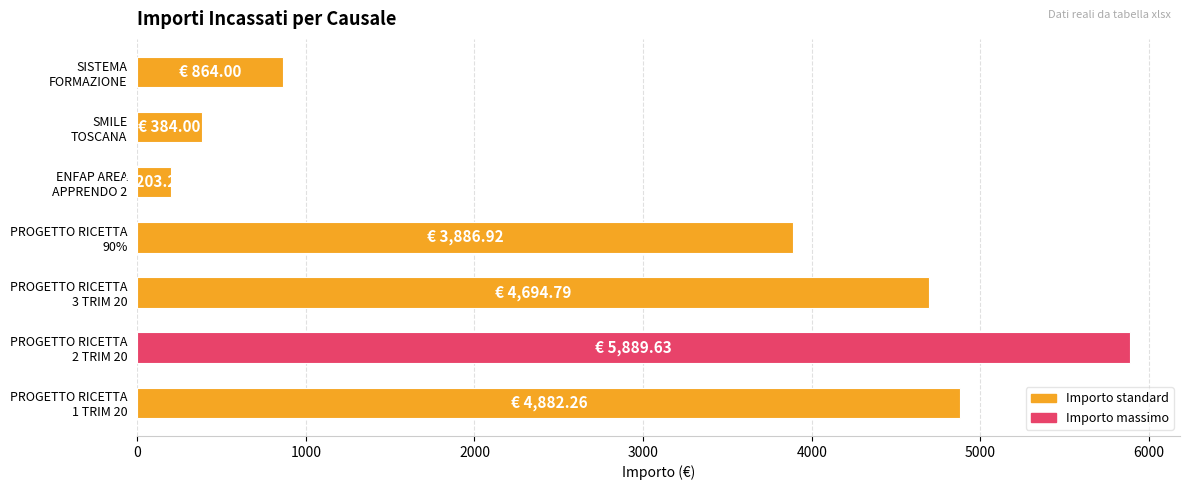

What is the maximum value shown in the chart?

5889.6